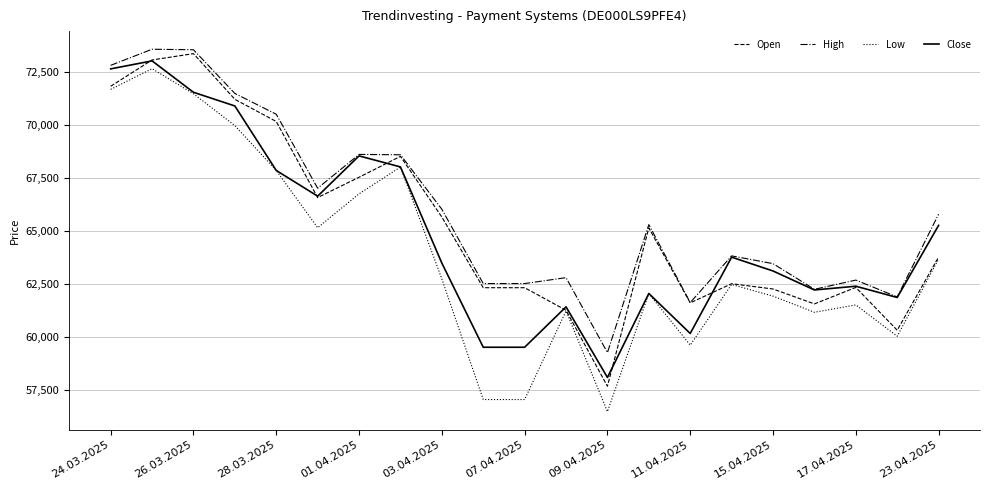

How many lines are shown in the chart?

4